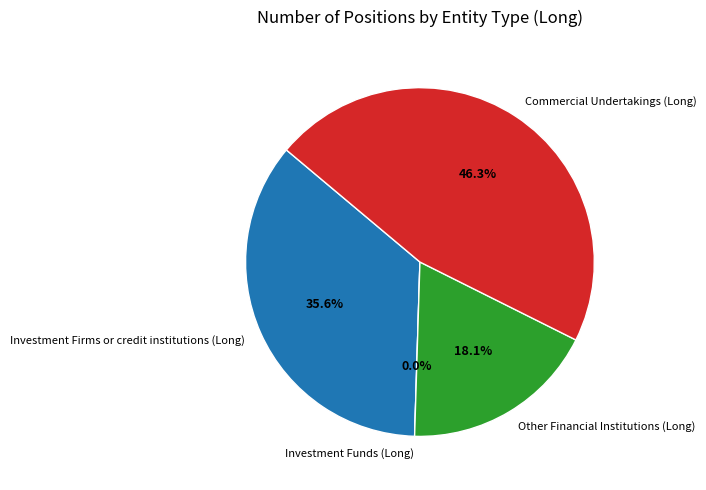

Between Other Financial Institutions (Long) and Commercial Undertakings (Long), which is larger?

Commercial Undertakings (Long)